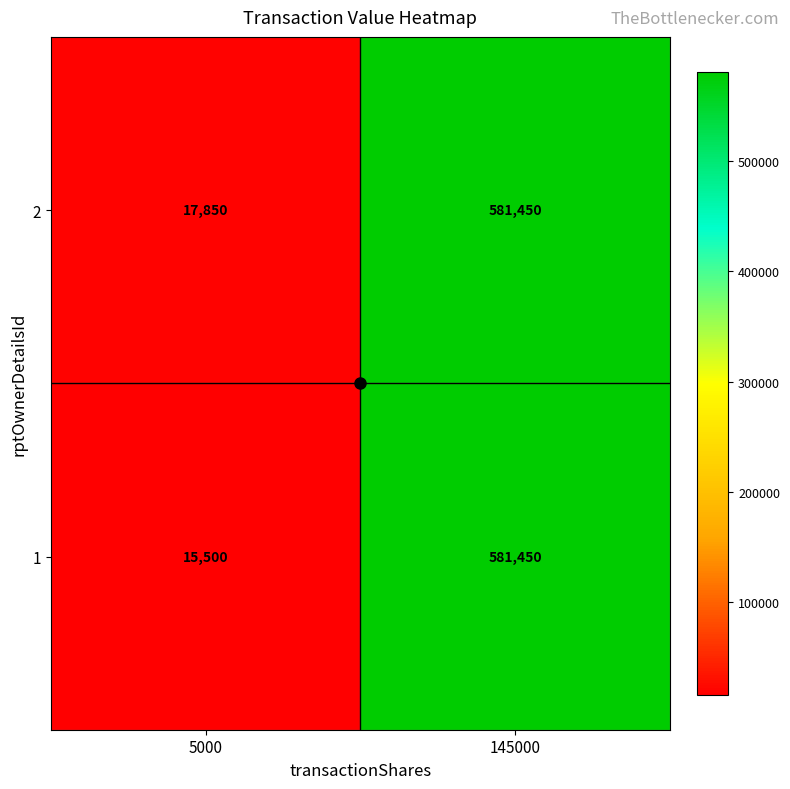

At which category does the chart reach its peak across all series?

145000